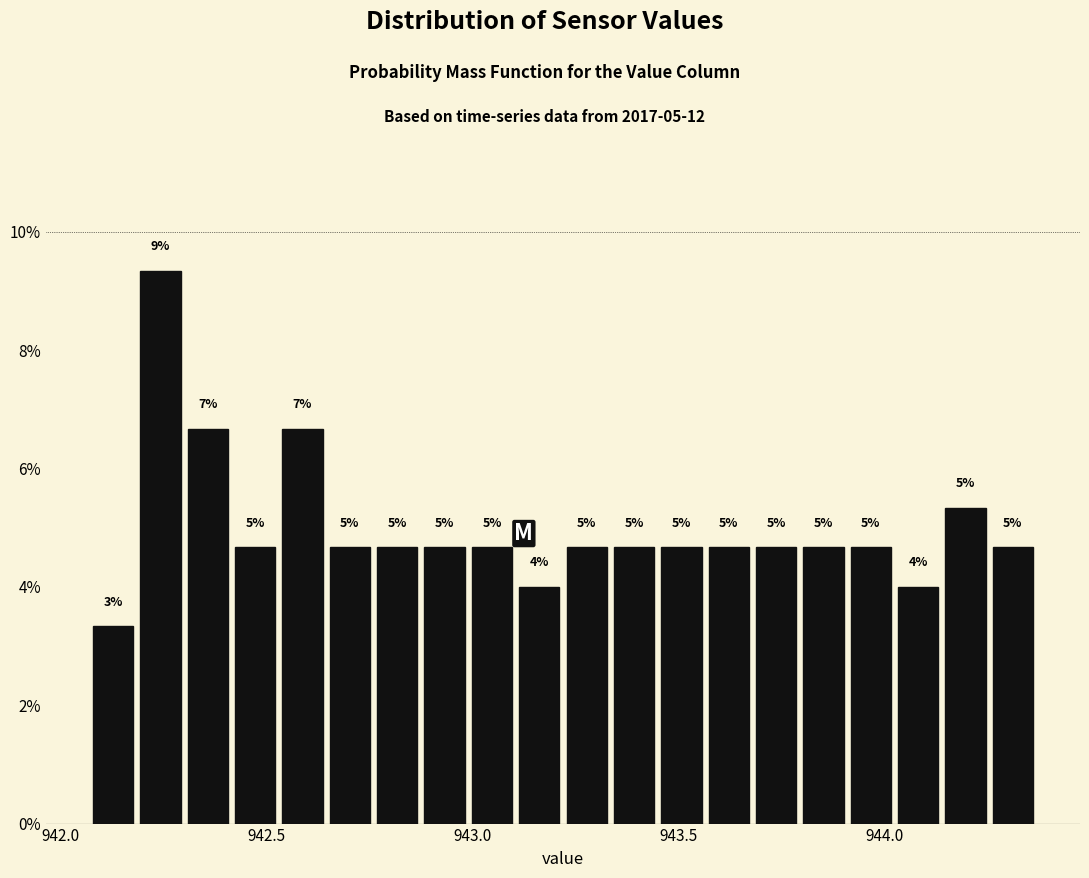

Read against the x-axis, roughly where is the centre of the tallest bar?

942.25